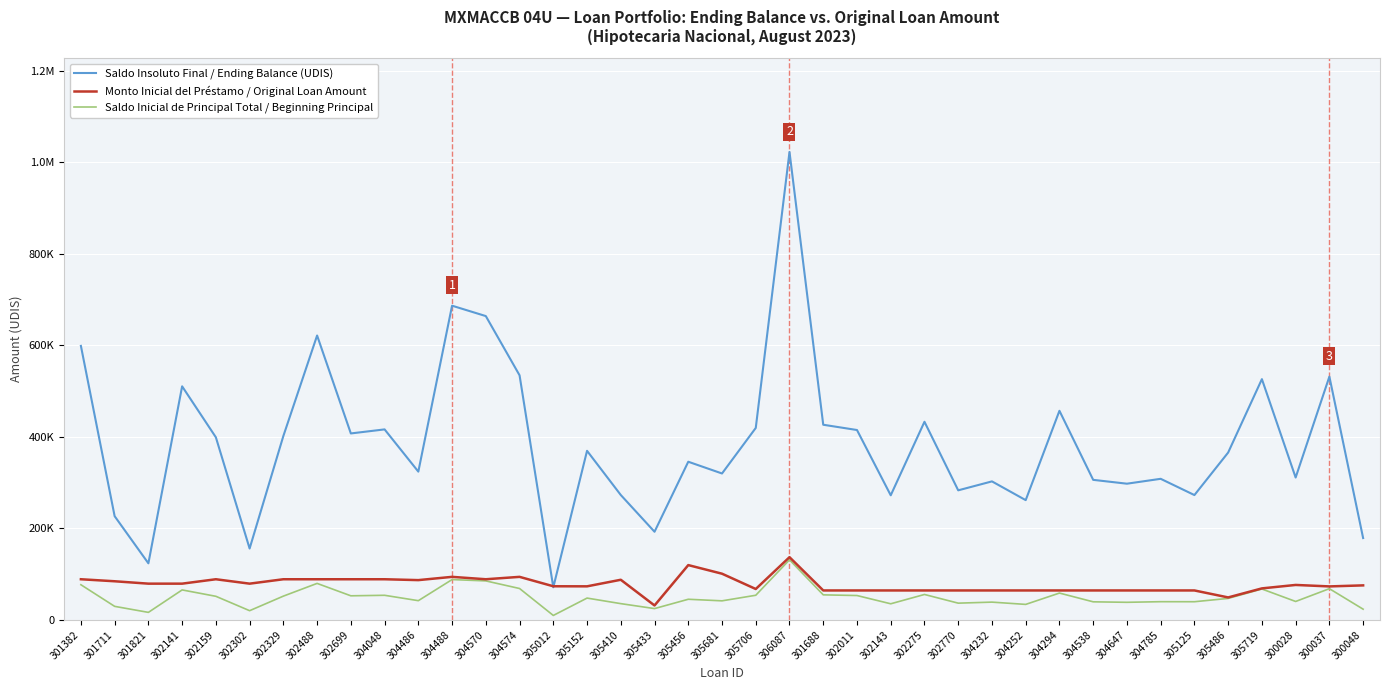

Between 304488 and 302770, which series saw the biggest shift?

Saldo Insoluto Final / Ending Balance (UDIS)